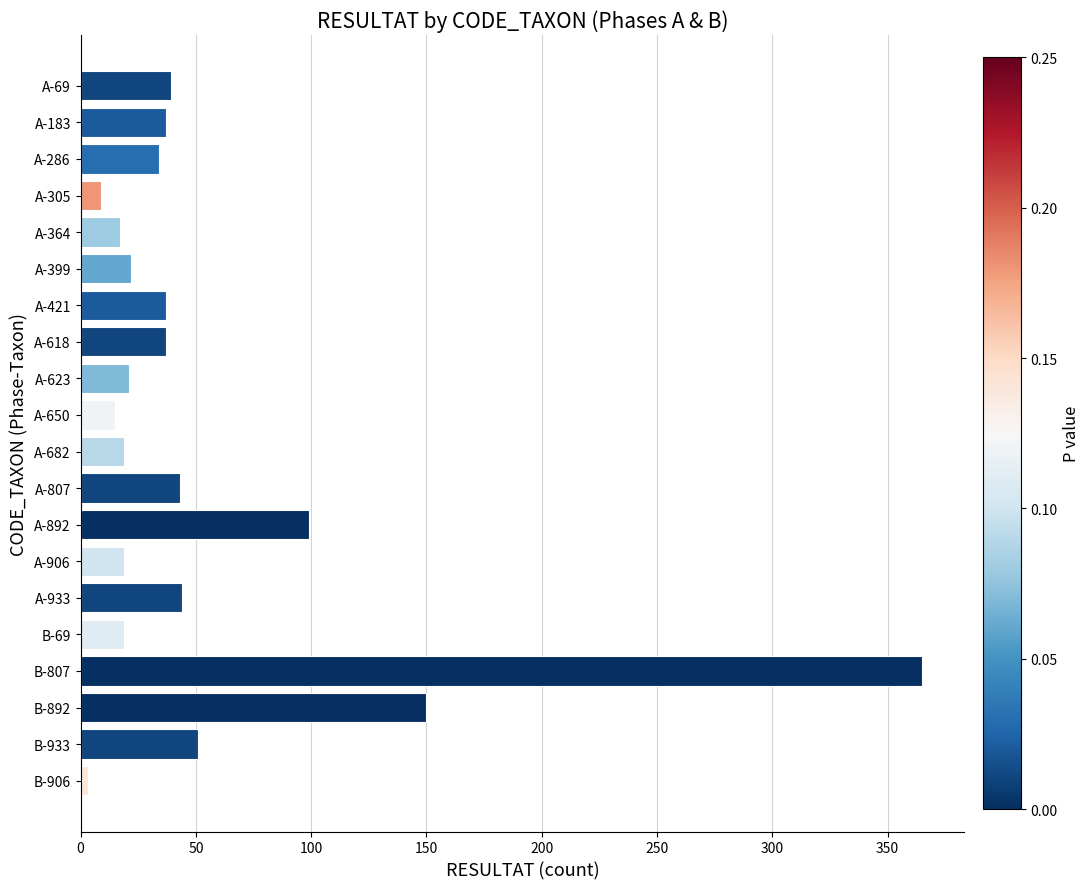

What is the difference between the values at B-933 and A-69?

12